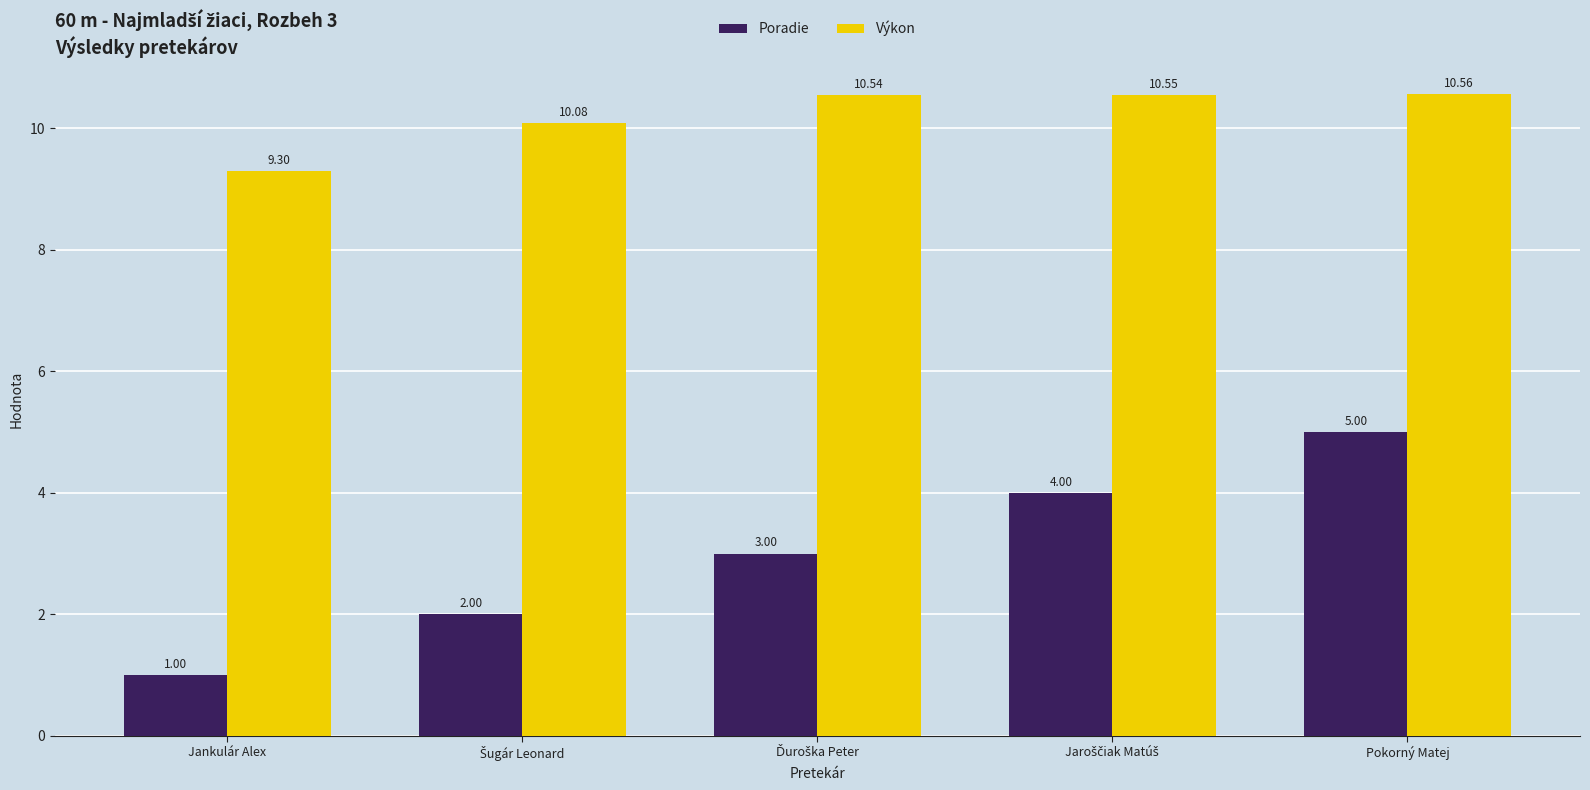

What is the sum of all Výkon values?

51.0